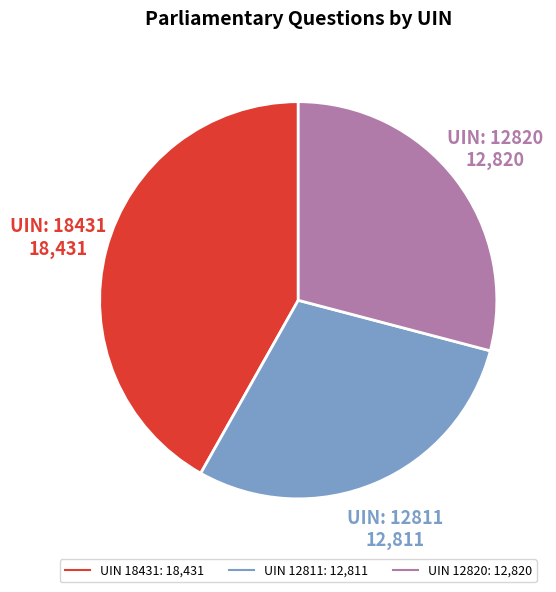

Does any single category account for the majority?

No